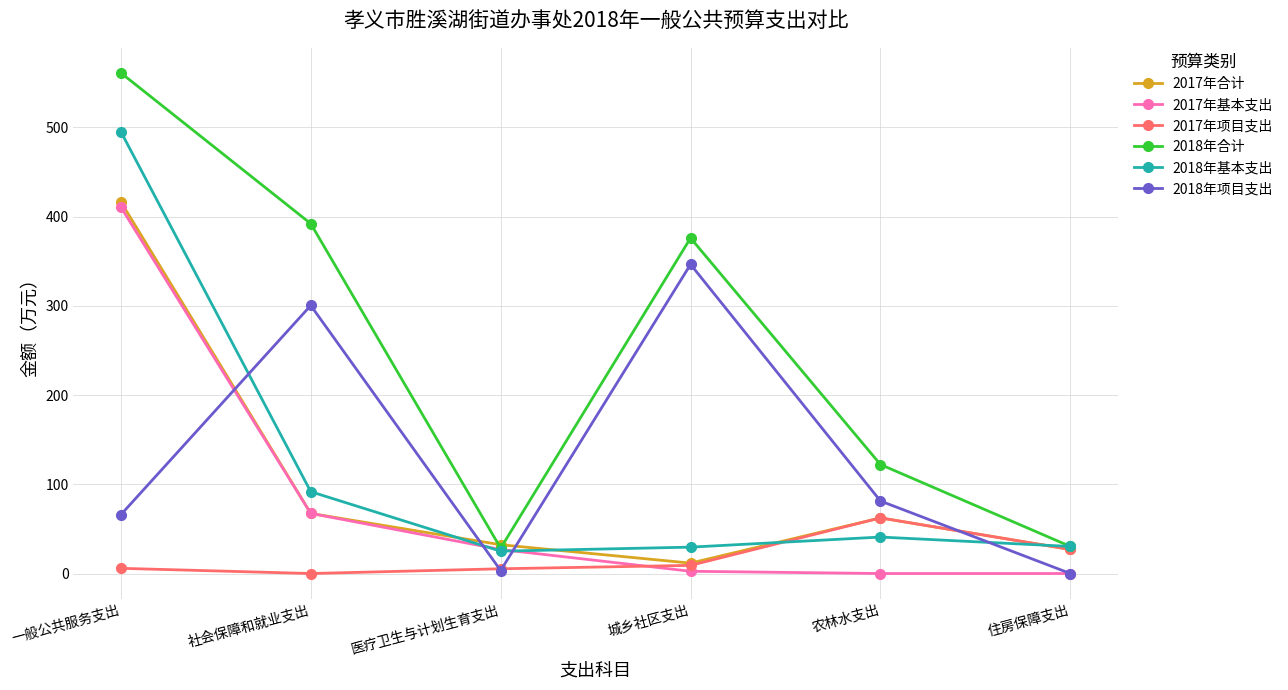

After their last crossing, which series has the higher values: 2017年基本支出 or 2017年项目支出?

2017年项目支出